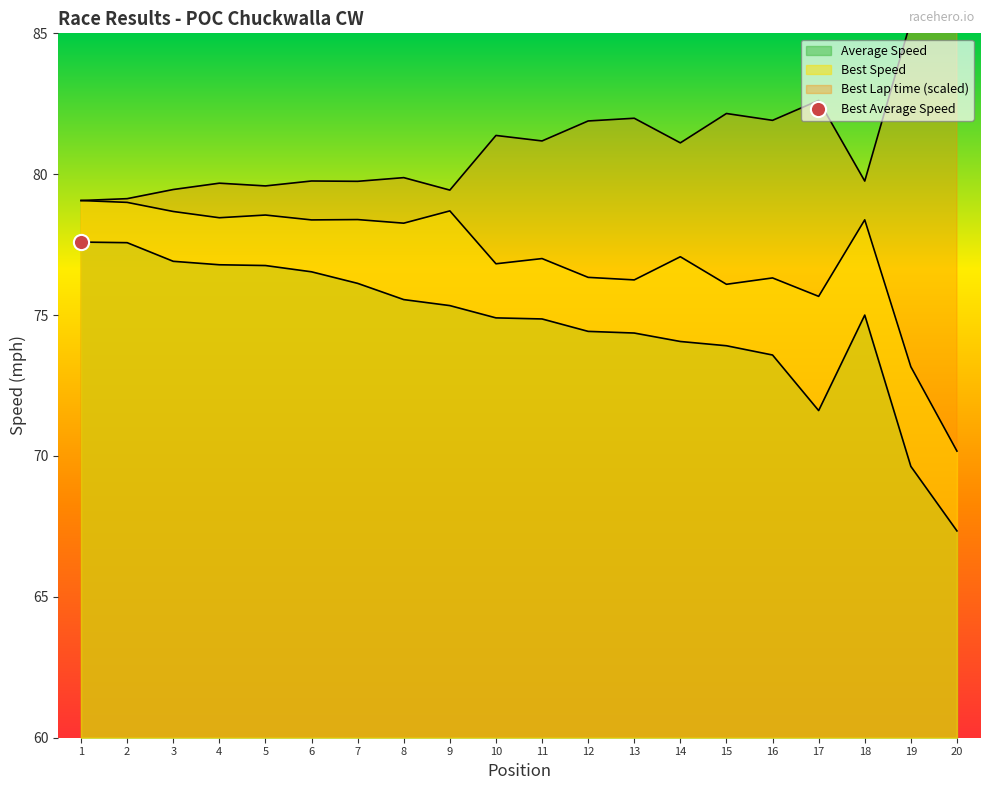

Which series reaches the maximum Y coordinate?

Best Lap time